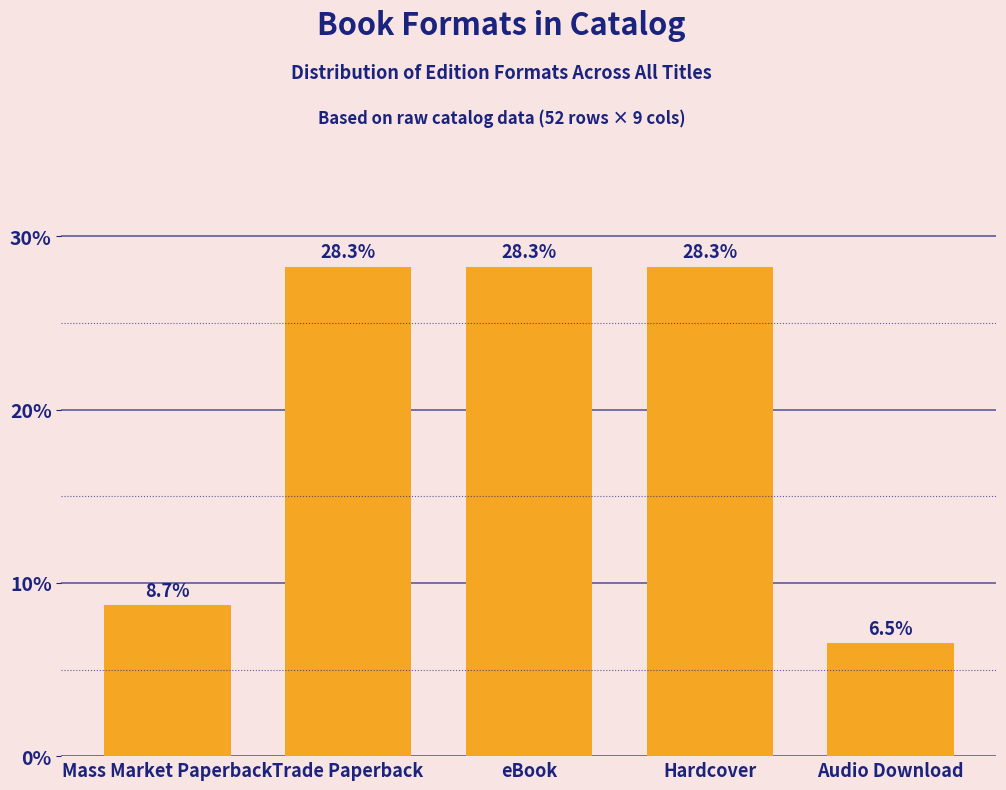

Reading right to left, transcribe all the data shown in this chart.

6.5	28.3	28.3	28.3	8.7